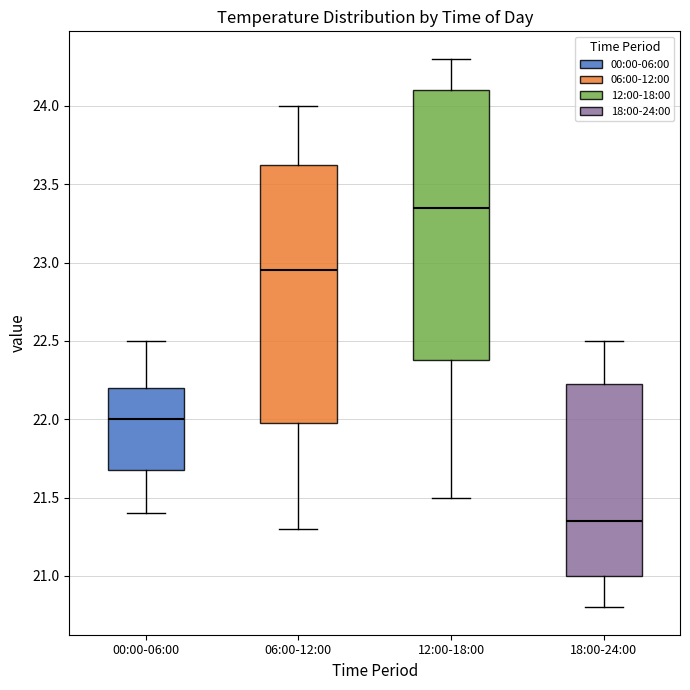

Which box's median line is the lowest?

18:00-24:00